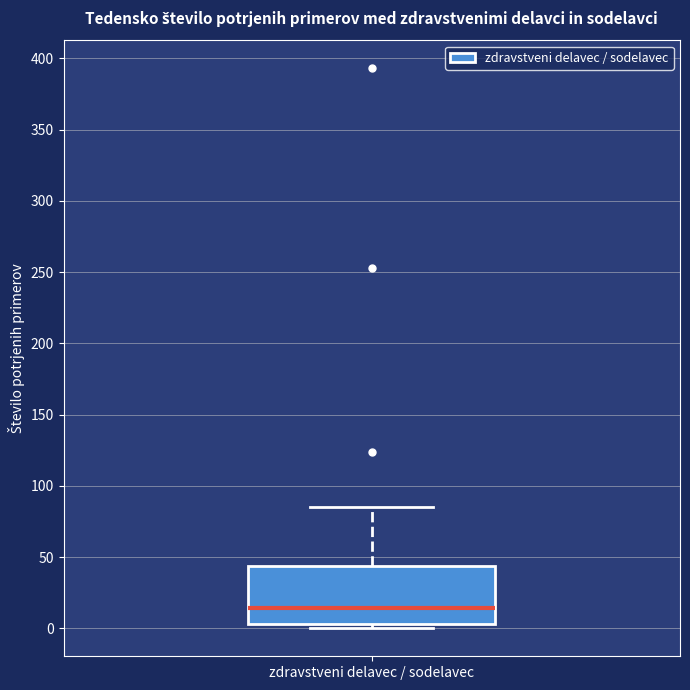

Read this box plot against the y-axis: the position of the median line, the range covered by the box, and the ends of both whiskers. The values are not printed on the chart, so give them approximately, as read against the axis.

median 15, box 5 to 45, whiskers 0 to 85